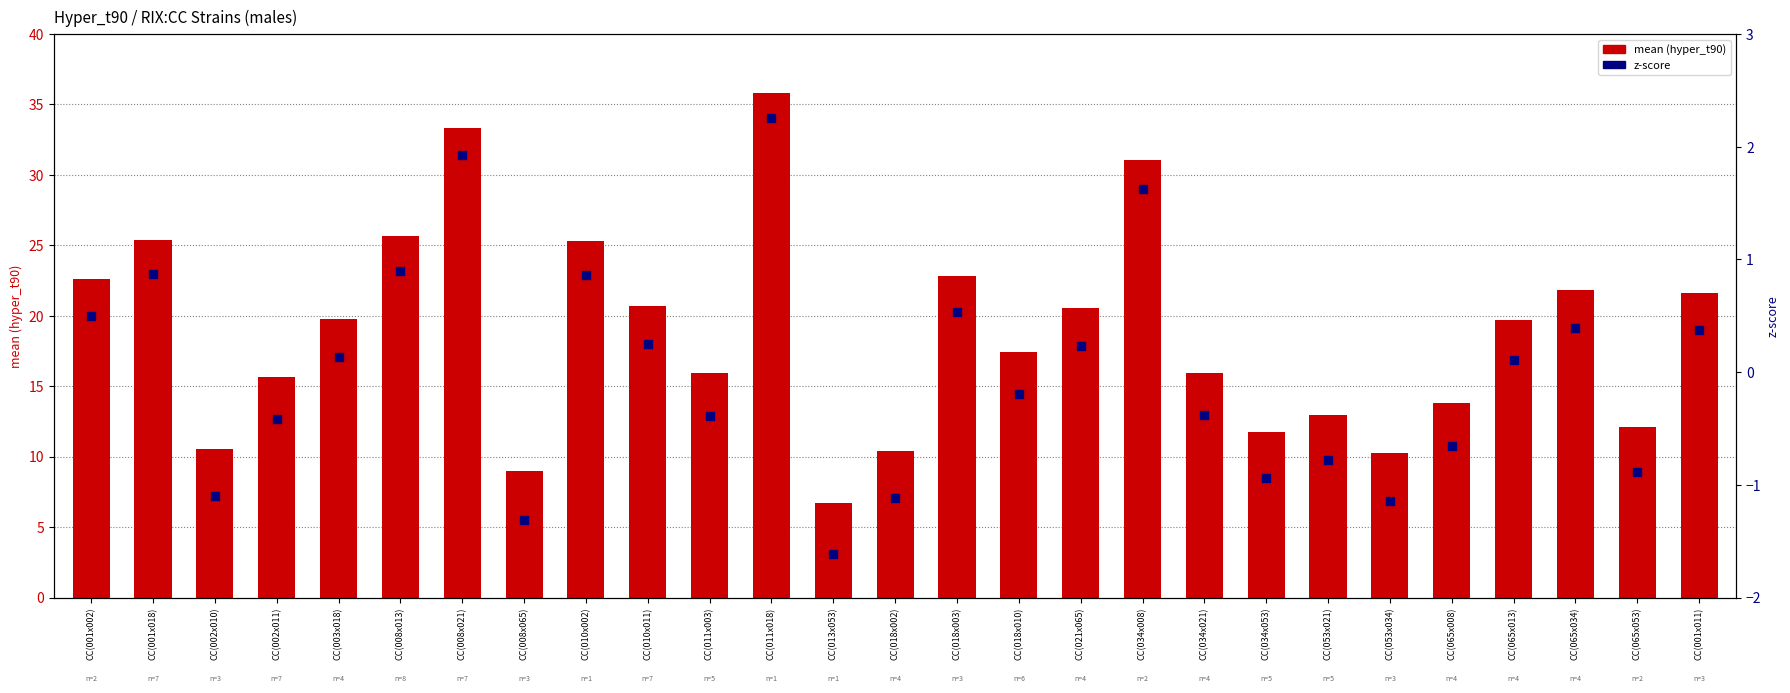

Which series has the largest Y range (max minus min)?

mean (hyper_t90)